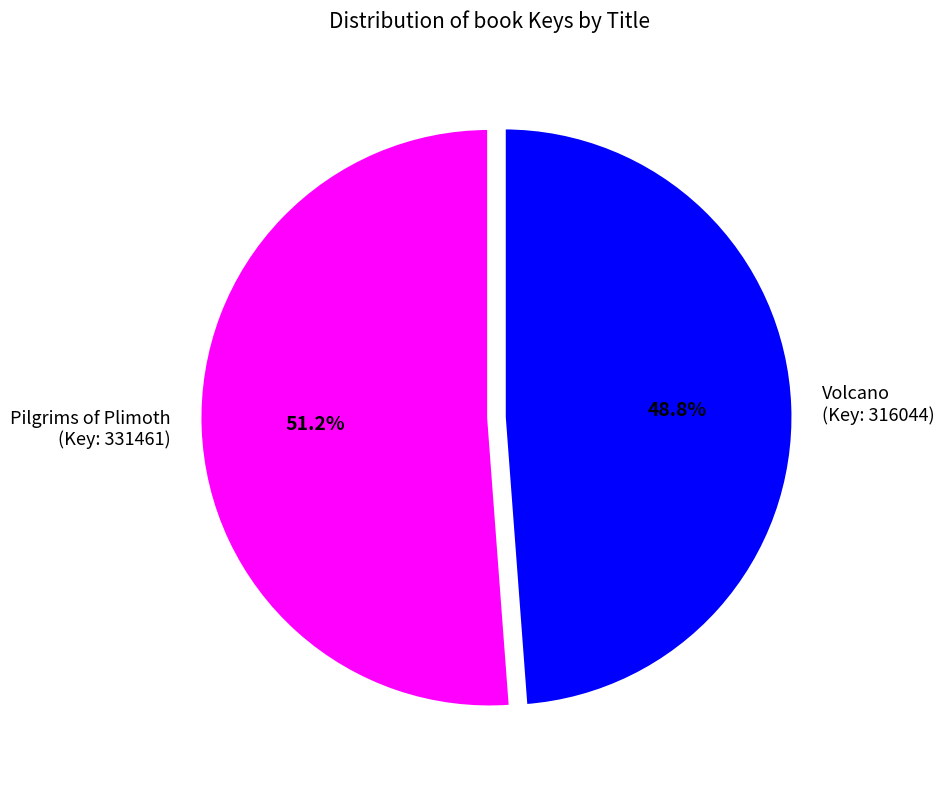

What is the smallest slice in the pie chart?

Volcano (Key: 316044)